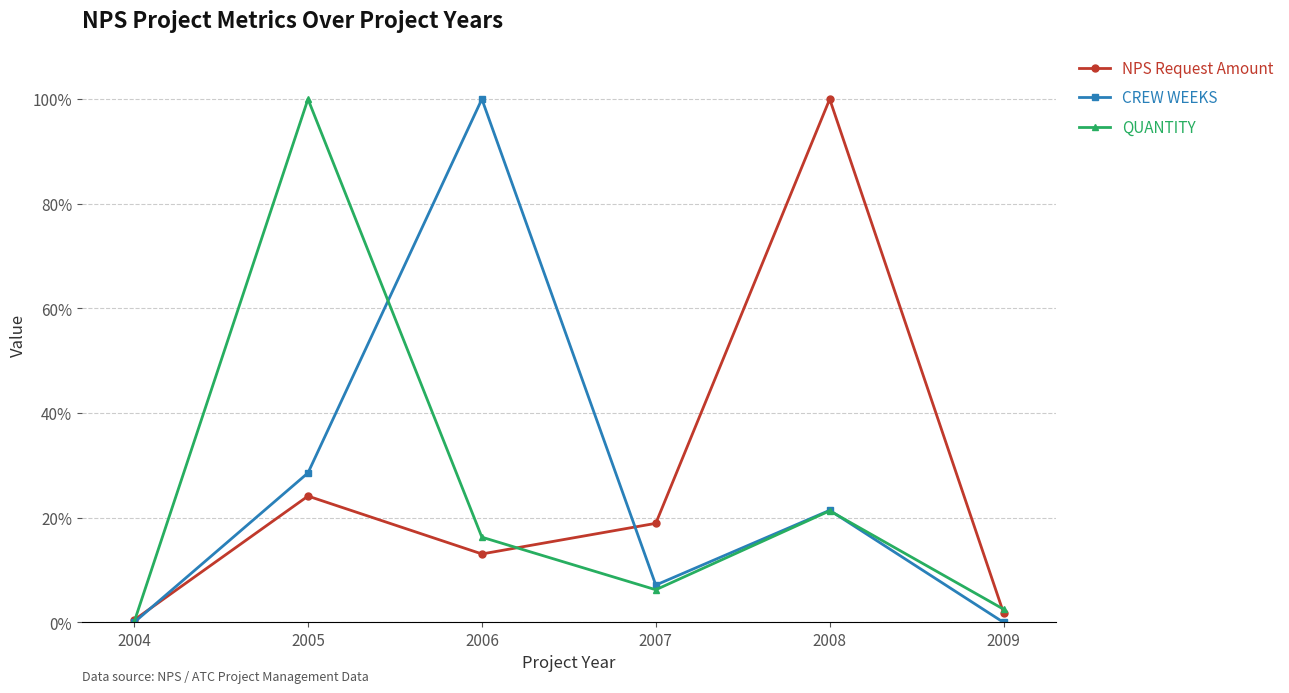

Is it true that QUANTITY equals 31.6 at 2008?

False